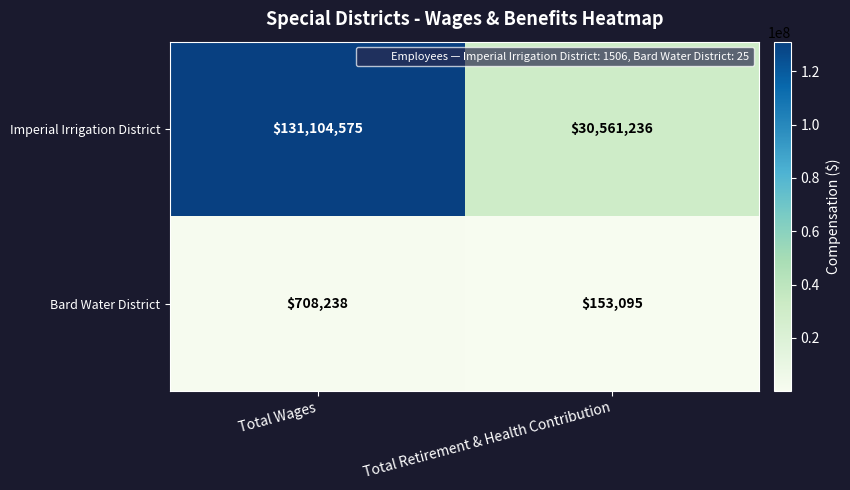

How many series are shown in this chart?

2